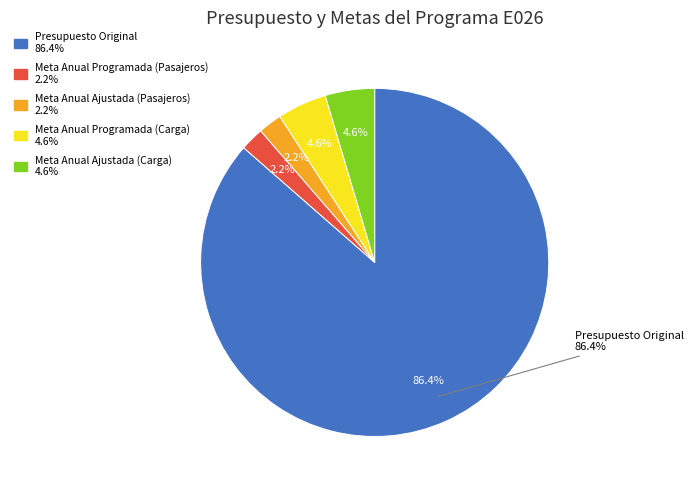

Does Meta Anual Programada (Pasajeros) account for over 50% of the chart?

No